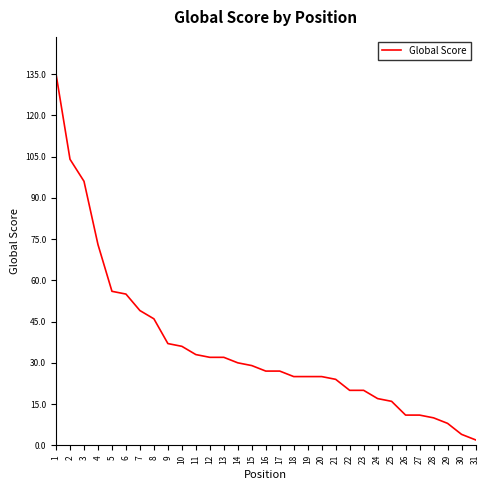

True or false: the data shows 7 at 19.

False